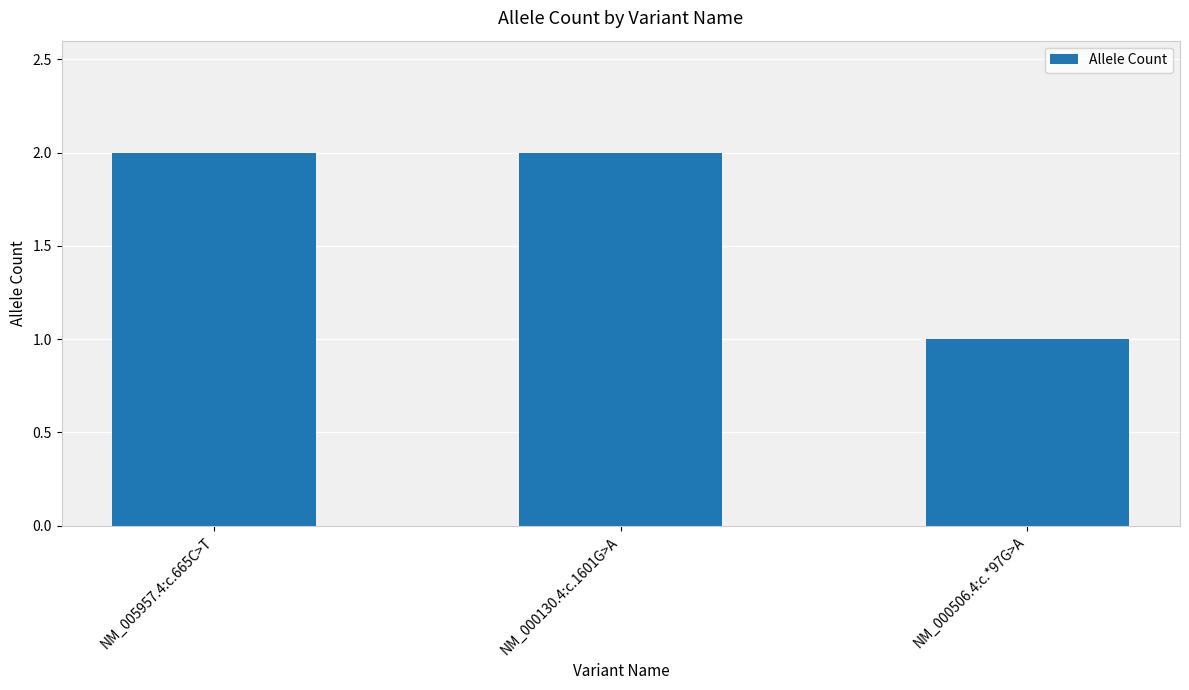

At which category does the chart reach its minimum across all series?

NM_000506.4:c.*97G>A